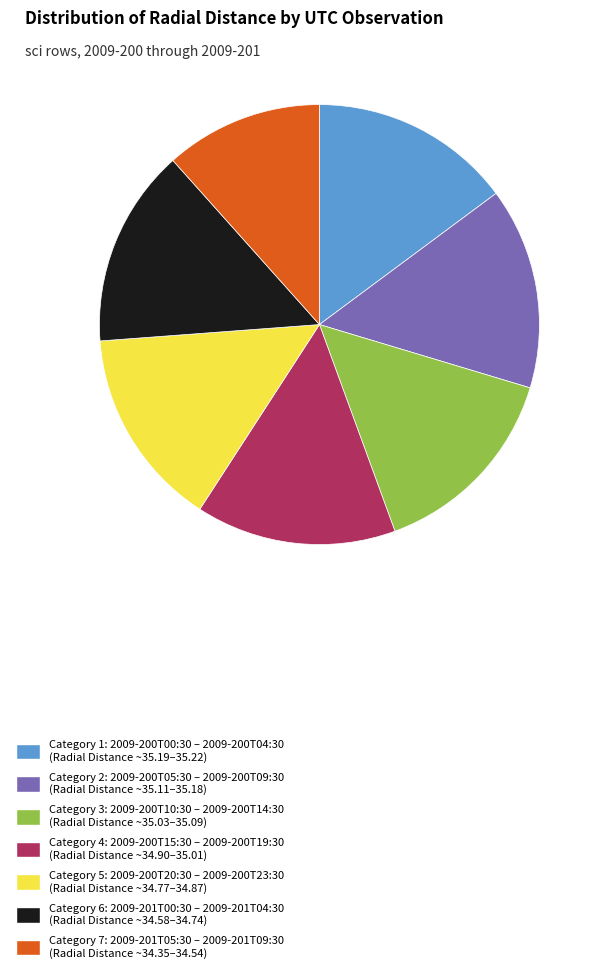

What is the ratio of the value at Category 3: 2009-200T10:30 – 2009-200T14:30 (Radial Distance ~35.03–35.09) to the value at Category 7: 2009-201T05:30 – 2009-201T09:30 (Radial Distance ~34.35–34.54)?

1.3